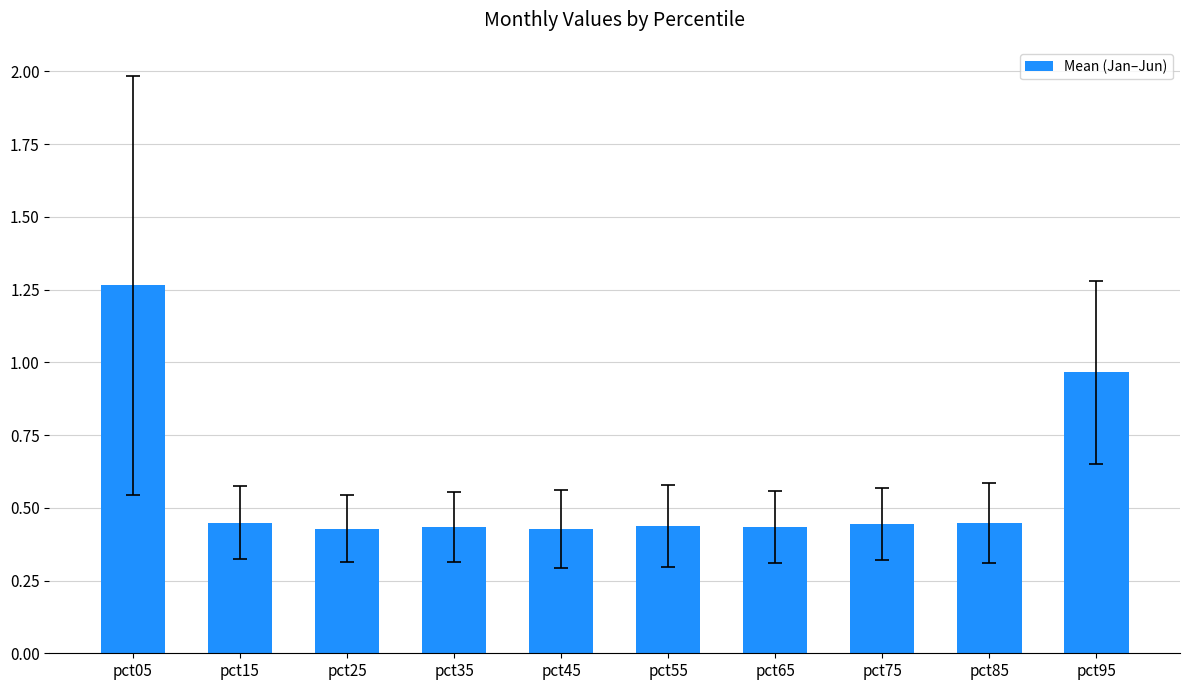

What is the sum of all values?

5.7